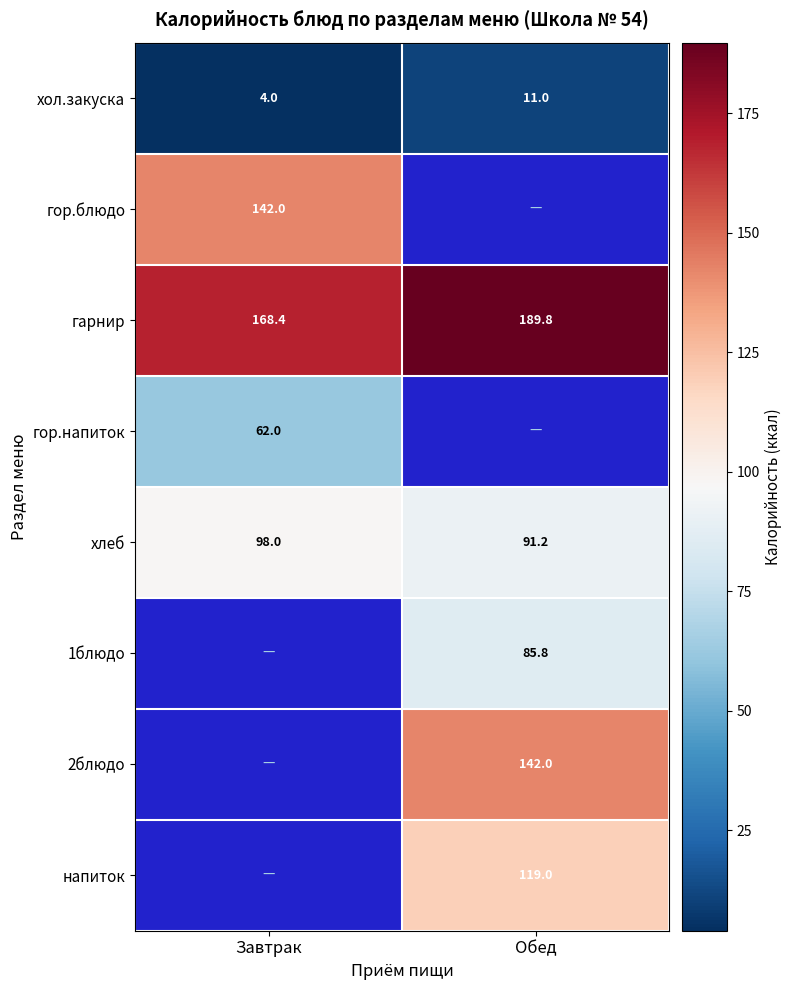

List the labels in order of хлеб value, smallest first.

Обед, Завтрак